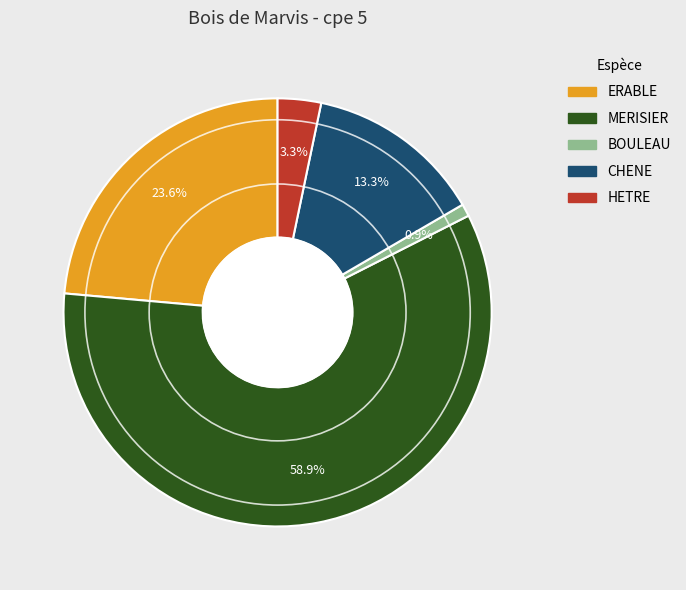

To the nearest percent, what portion does ERABLE represent?

24%